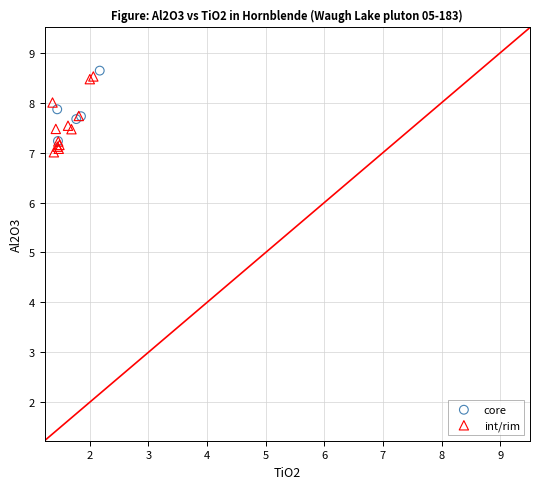

What are all the series names shown in the legend?

core, int/rim